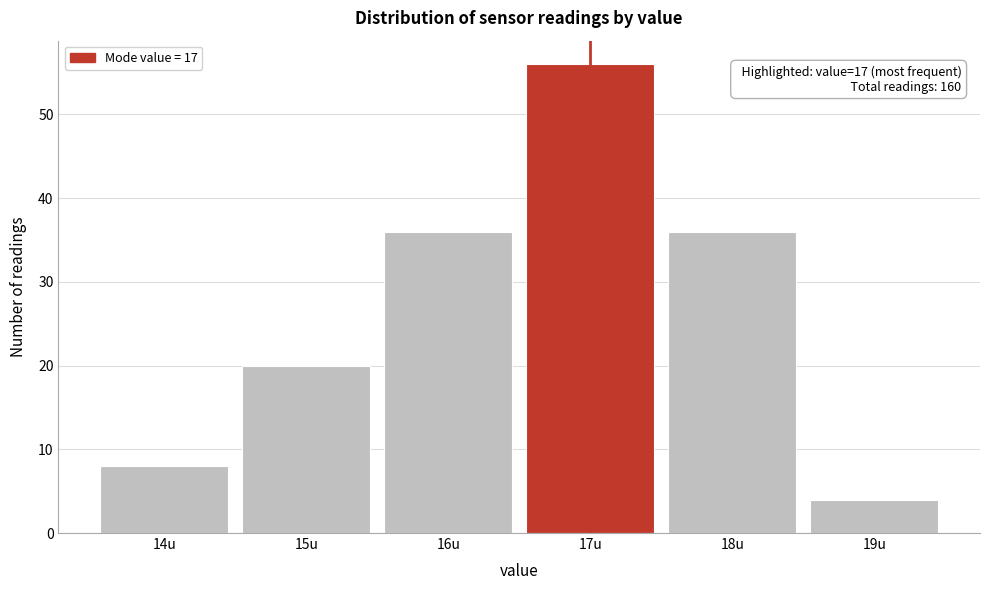

Which range on the x-axis has the tallest bar?

16.5 to 17.5